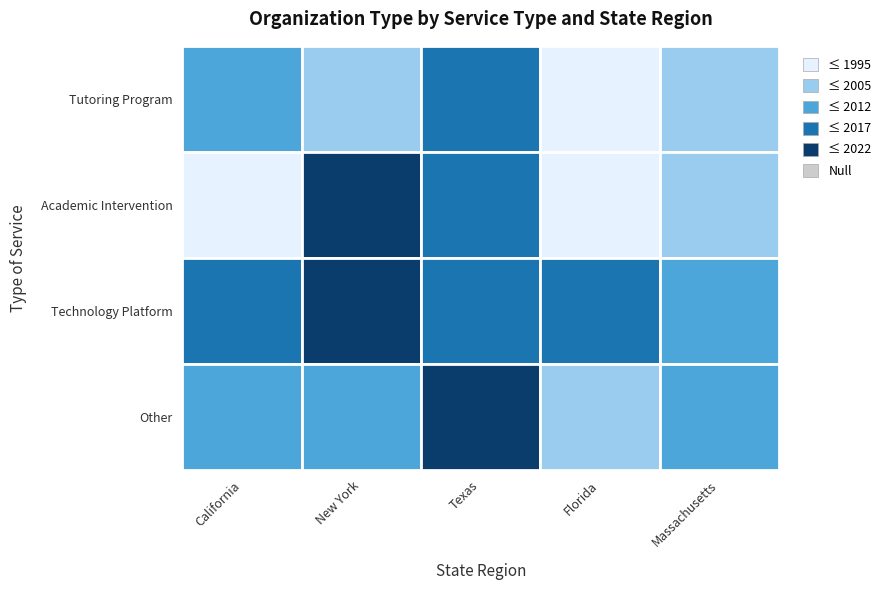

What is the difference between the second highest and second lowest values in the Technology Platform series?

2